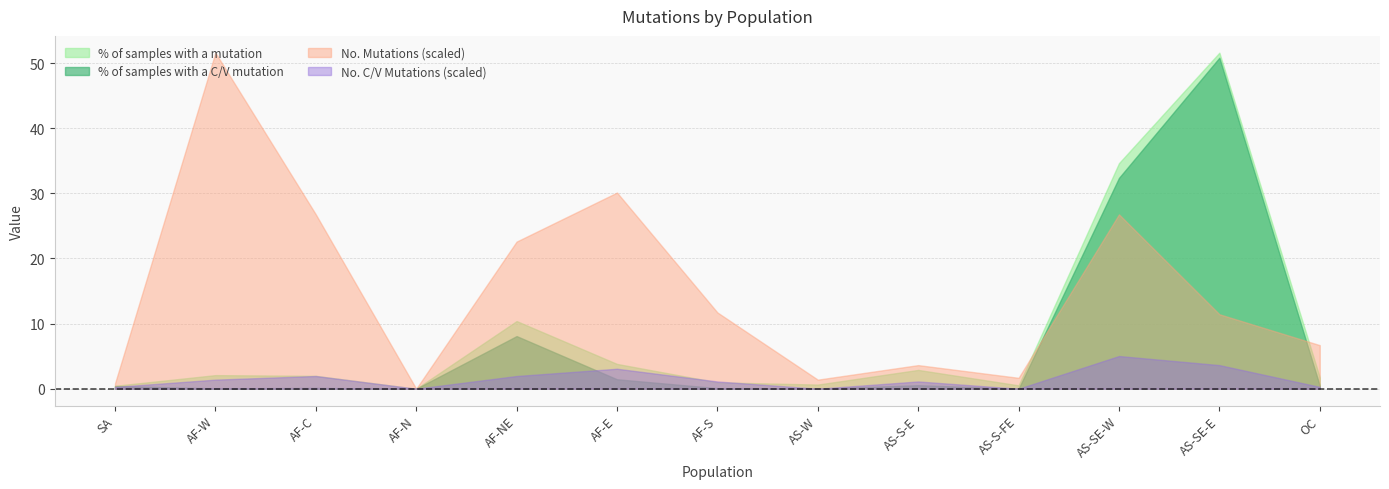

Which category has the highest value in the % of samples with a mutation series?

AS-SE-E